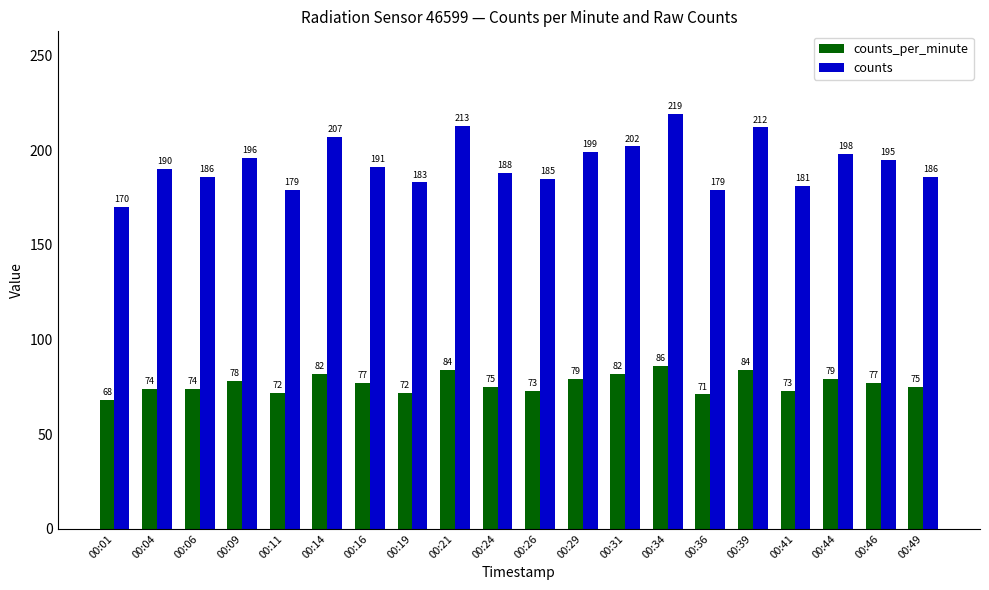

List the series in order of their overall mean, lowest first.

counts_per_minute, counts